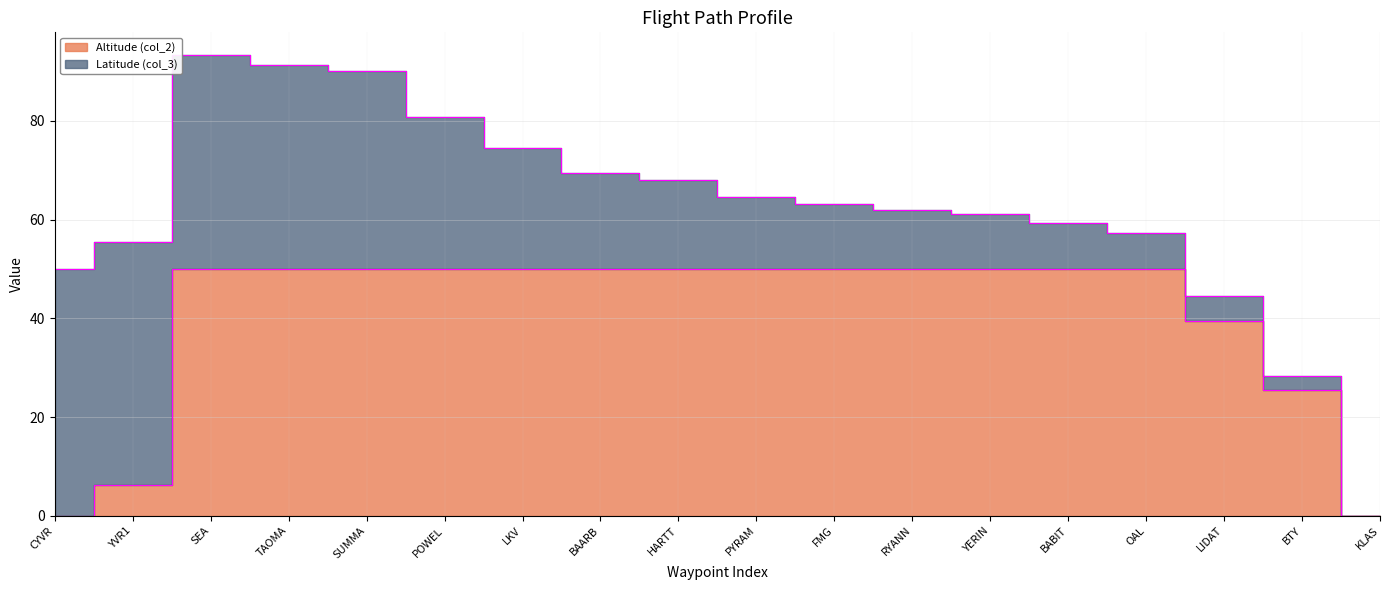

True or false: the data shows 50.0 at POWEL.

True